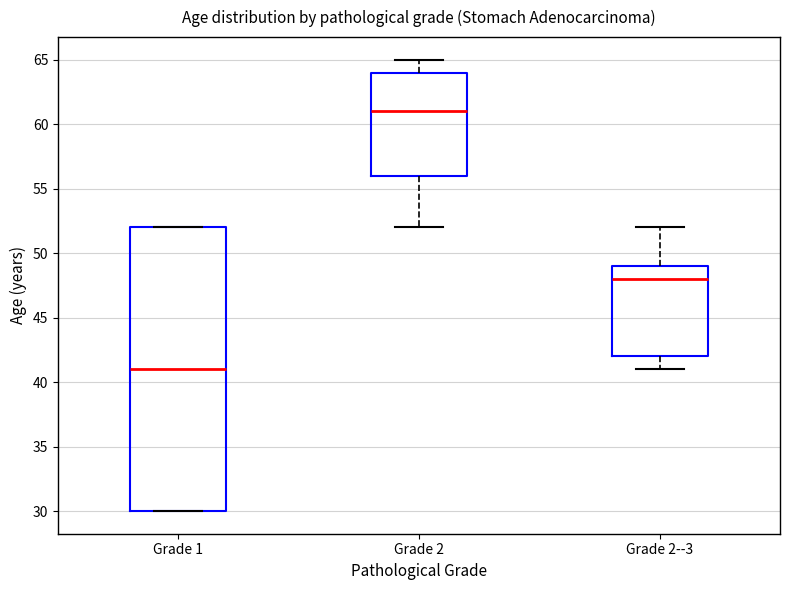

Which box's median line is the lowest?

Grade 1